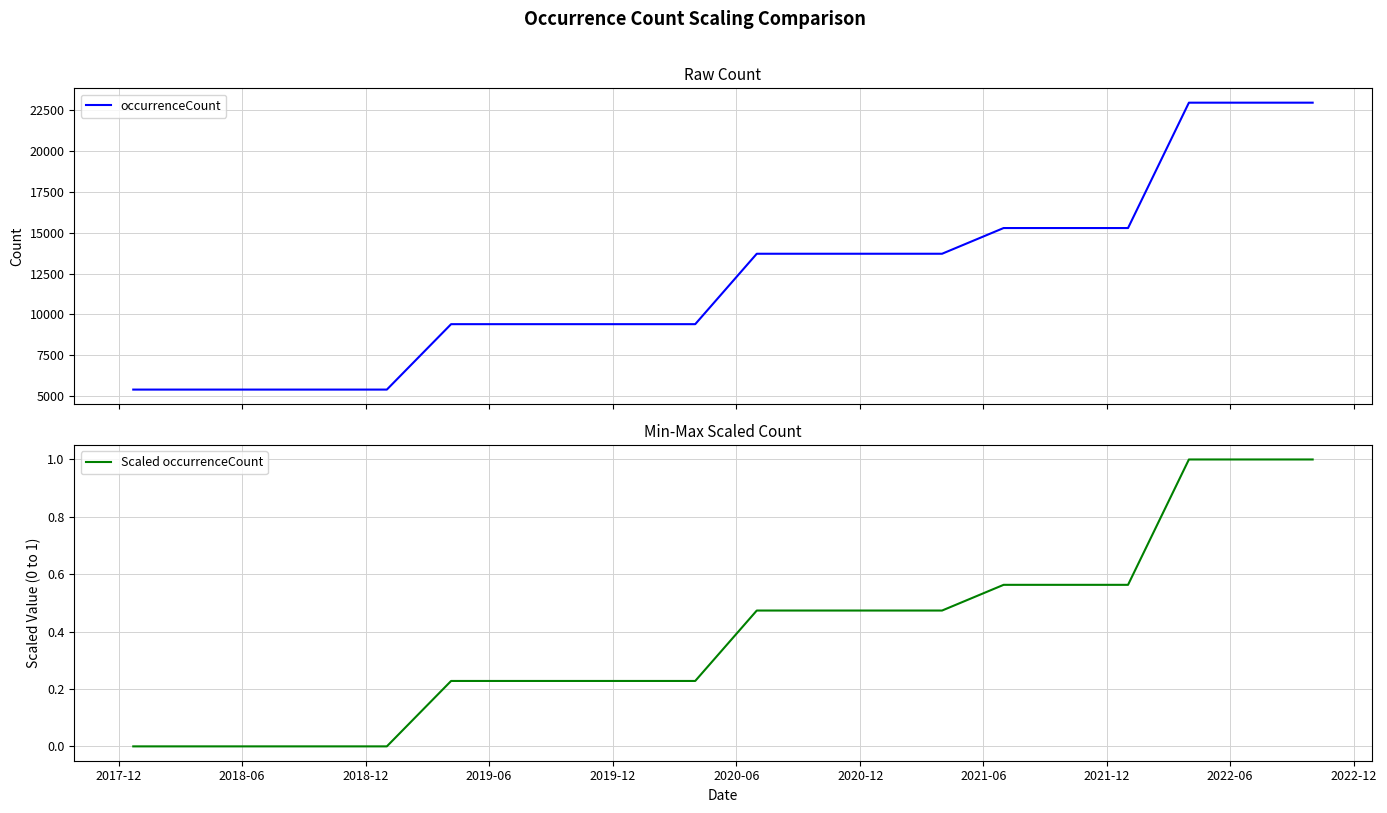

How many lines are shown in the chart?

2